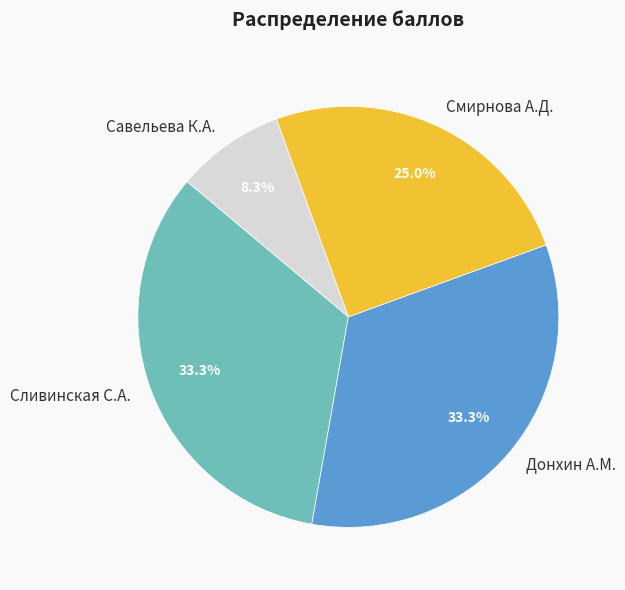

Does Сливинская С.А. account for over 50% of the chart?

No